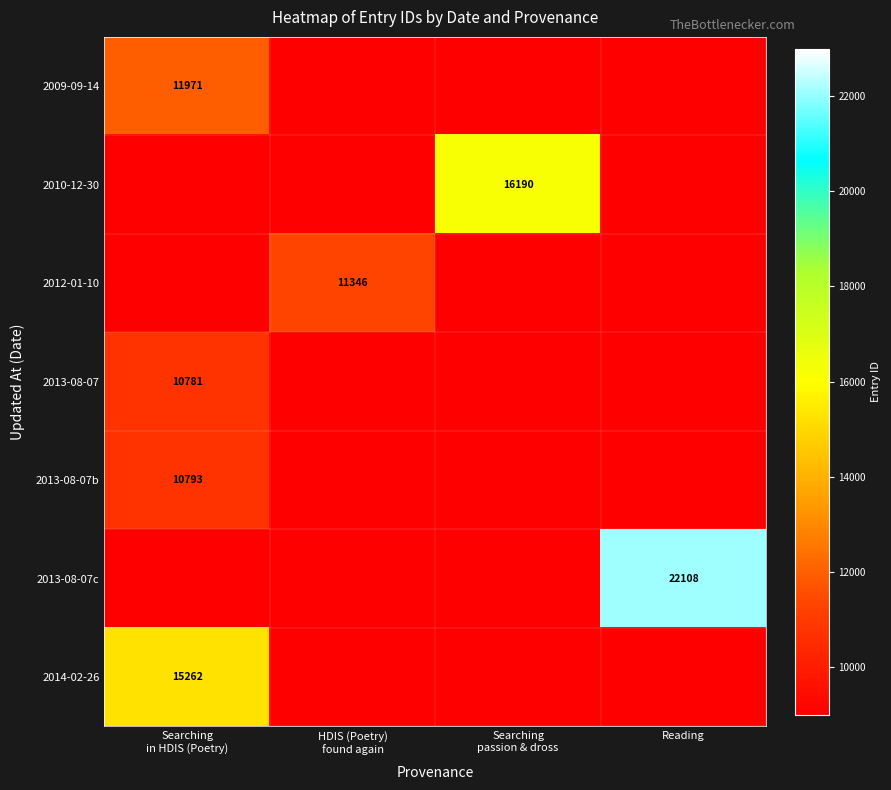

What is the difference between the maximum and second lowest values in the 2013-08-07 series?

1781